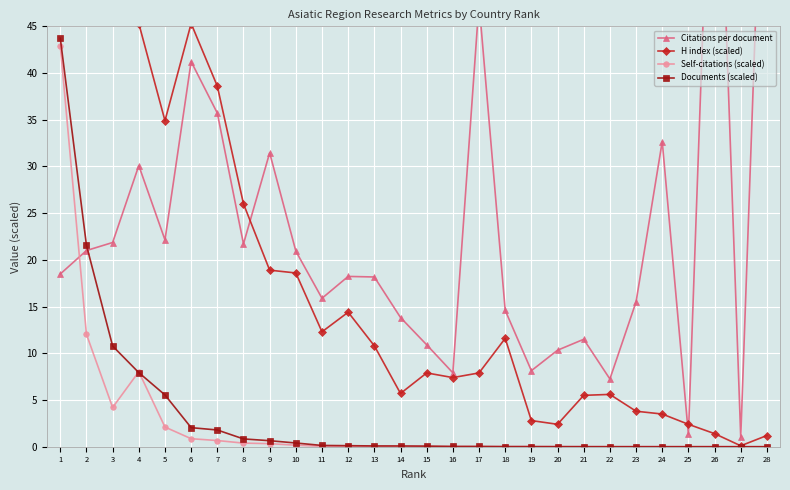

How many categories are shown in the chart?

28